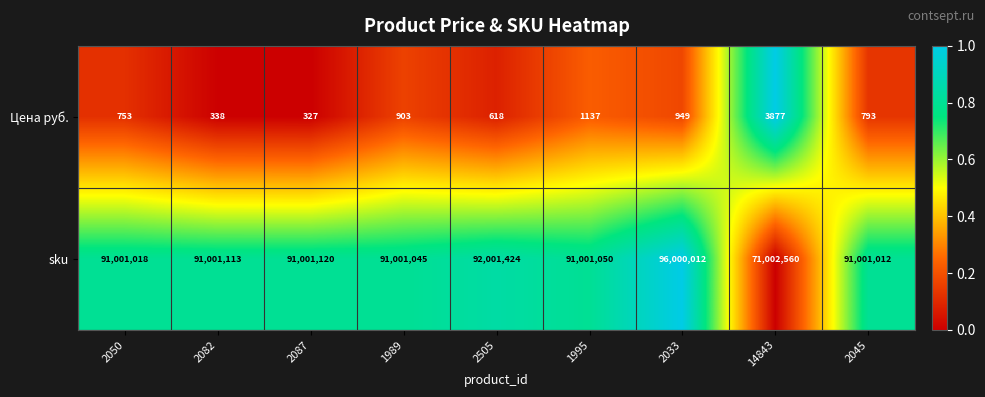

Which series has the largest total across all categories?

sku